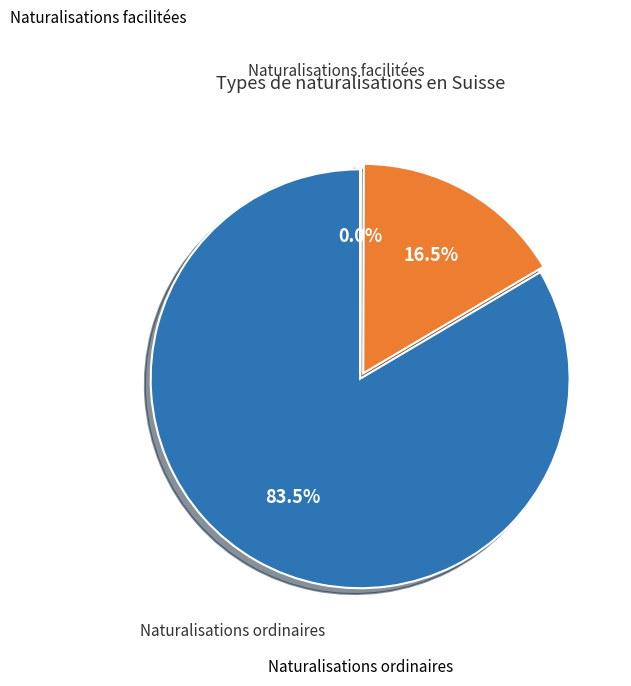

Is there any slice that represents more than half of the pie?

Yes